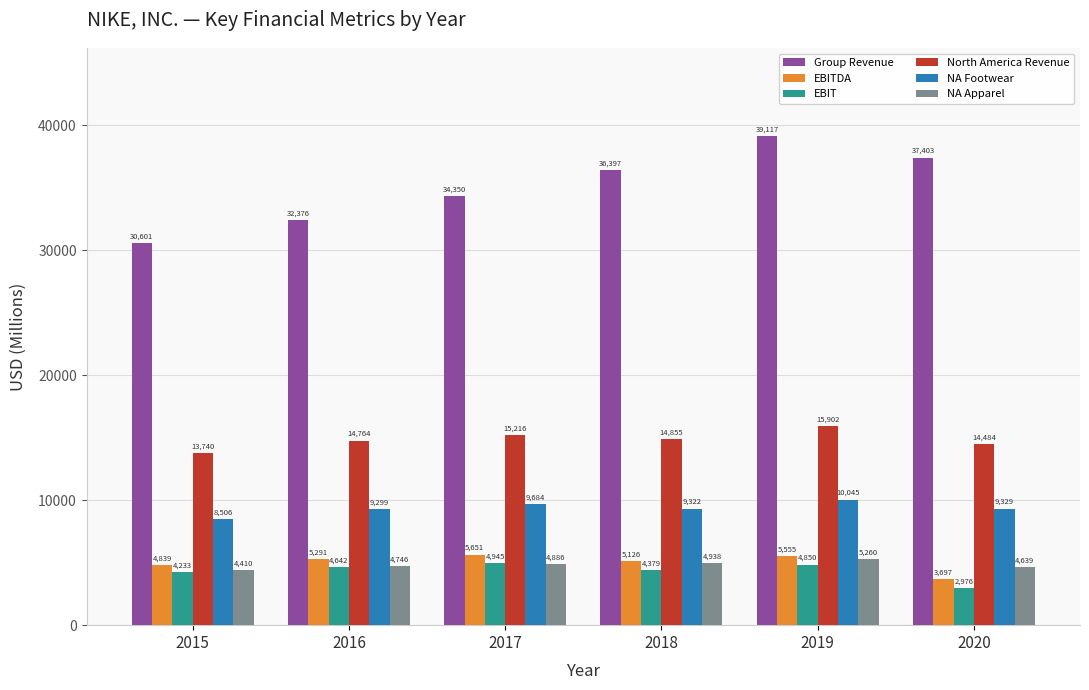

At how many categories does at least one series exceed 7714?

6